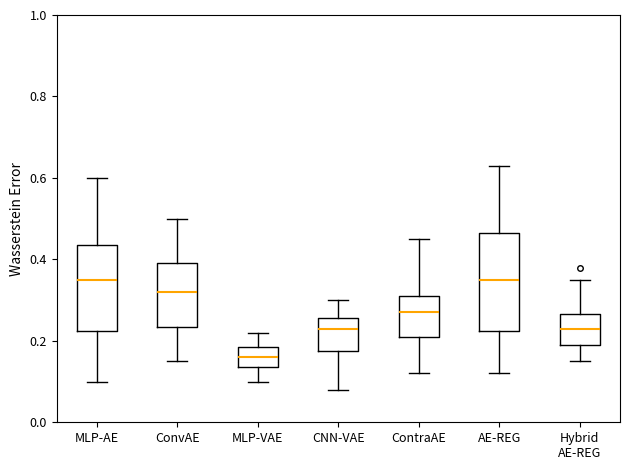

Which box's median line is the lowest?

MLP-VAE